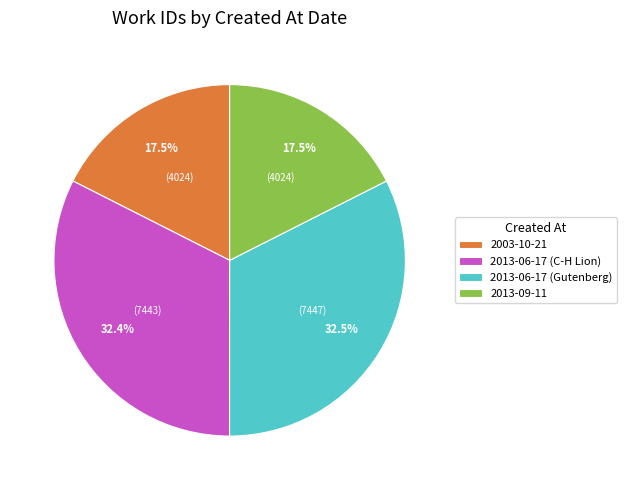

Between 2013-06-17 (C-H Lion) and 2003-10-21, which is larger?

2013-06-17 (C-H Lion)